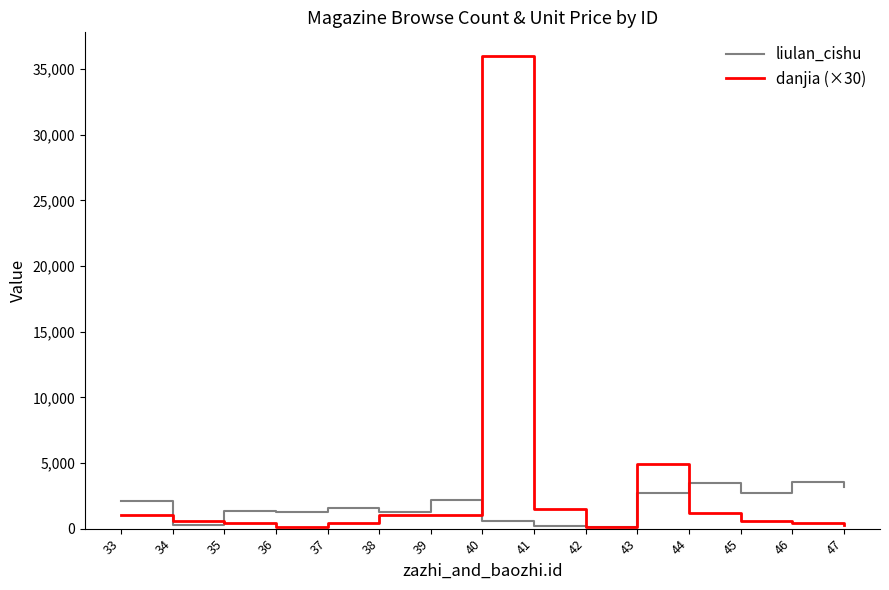

The danjia (×30) series shows 120 at 42. True or false?

True